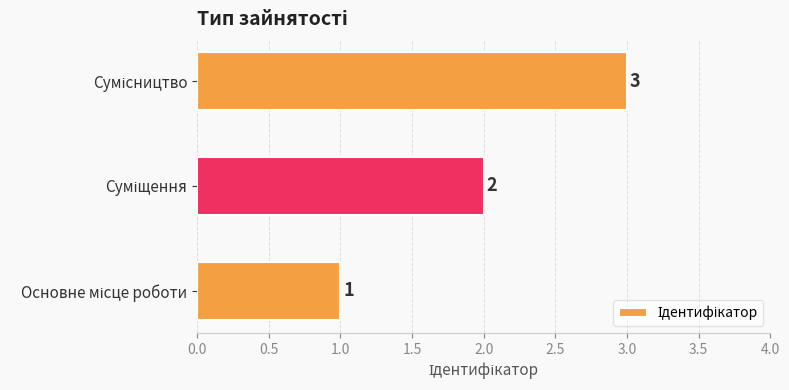

Count the values in the range 1 to 3.

3